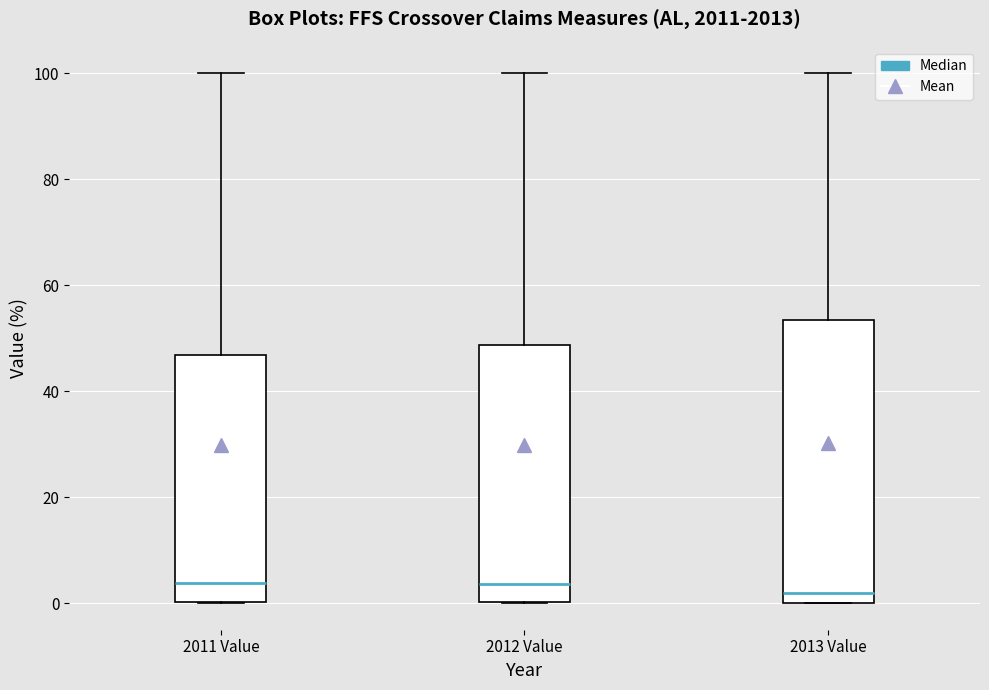

Reading left to right, read every box against the y-axis: the position of its median line, the range the box covers, and the ends of its whiskers. The values are not printed on the chart, so give them approximately, as read against the axis.

2011 Value: median 4, box 0 to 46, whiskers 0 to 100
2012 Value: median 4, box 0 to 48, whiskers 0 to 100
2013 Value: median 2, box 0 to 54, whiskers 0 to 100